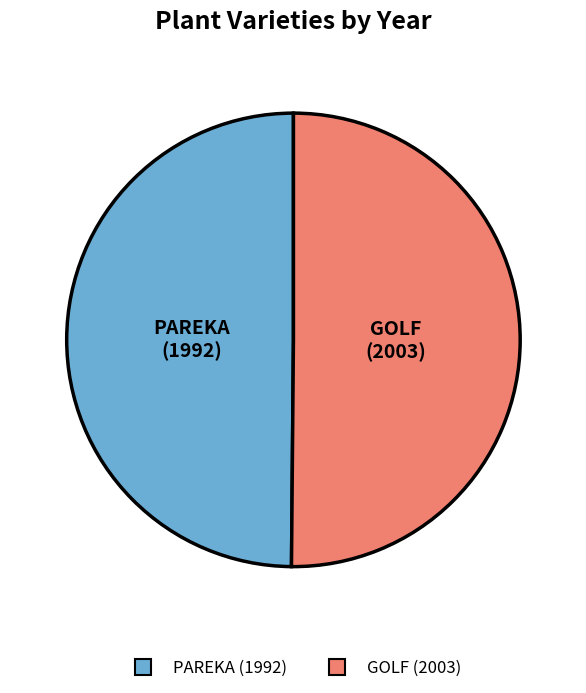

Combined, do PAREKA and GOLF account for over 50%?

Yes